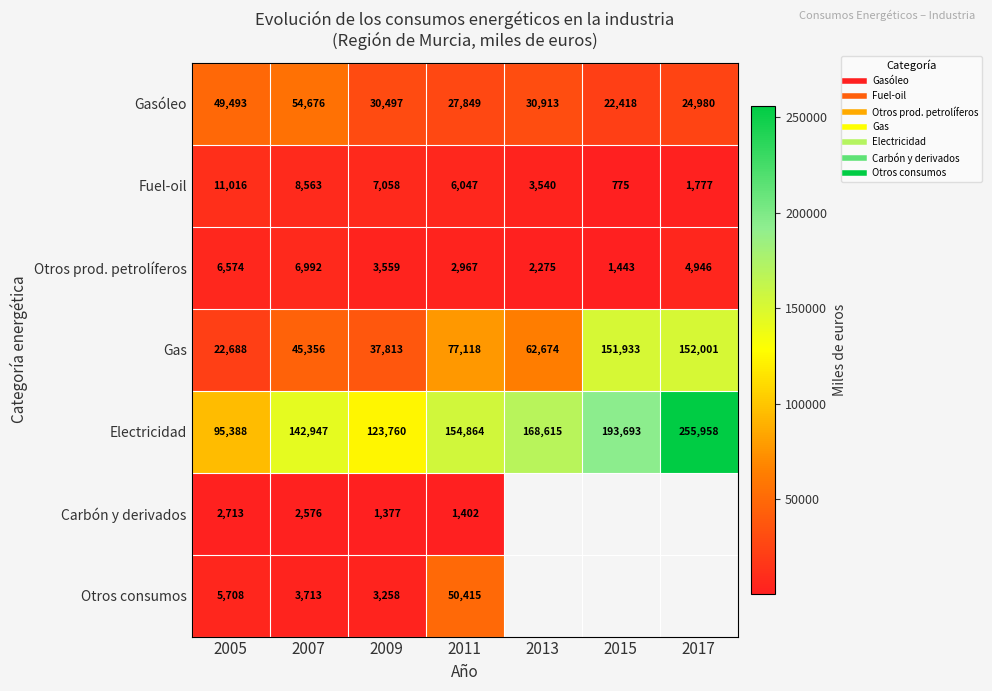

Which series has the widest spread of values?

Electricidad